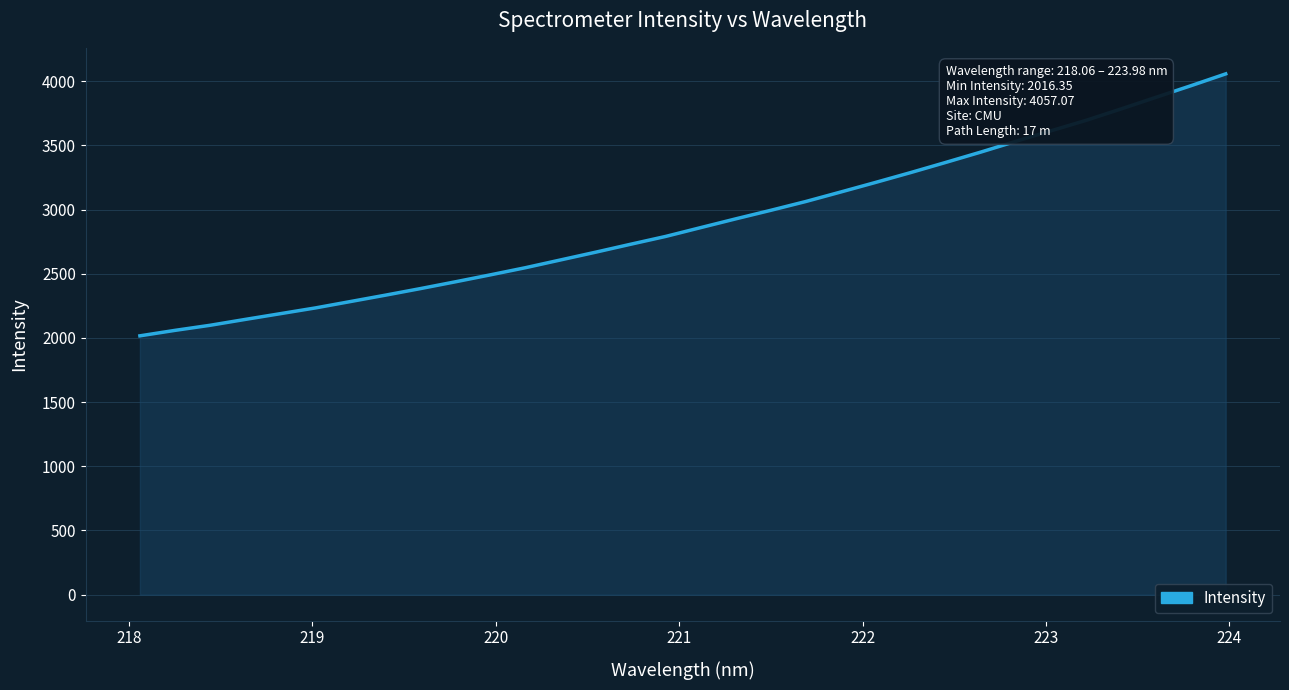

Reading left to right, list all the values displayed in this chart.

2016.4	2058.9	2098.4	2144.0	2188.7	2233.5	2283.2	2333.0	2384.3	2437.3	2491.6	2547.2	2607.6	2667.9	2729.8	2790.7	2859.4	2927.6	2994.1	3062.6	3136.9	3211.9	3288.4	3367.4	3447.7	3531.4	3613.2	3694.3	3783.1	3874.0	3964.3	4057.1